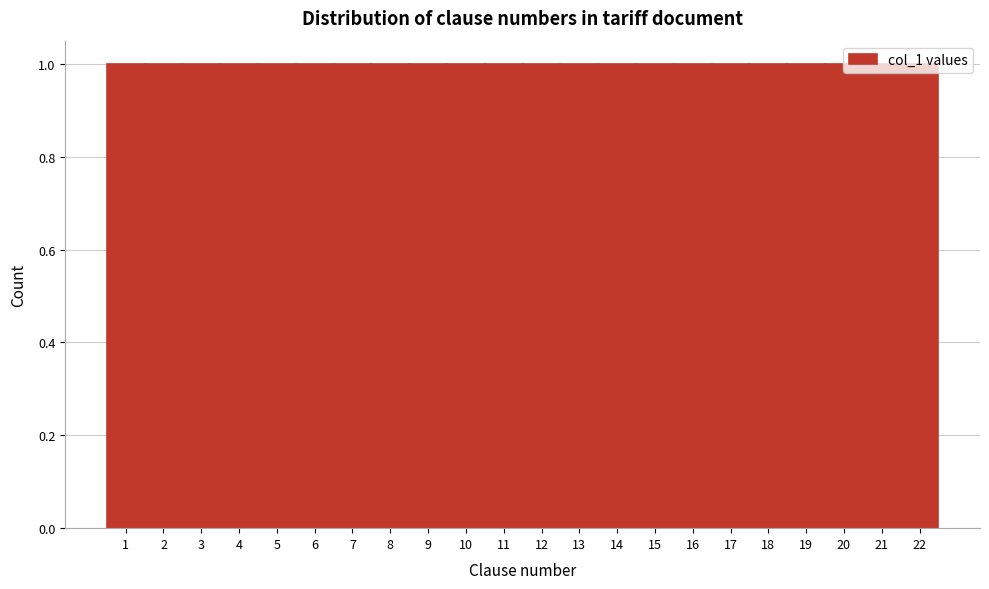

Reading left to right, transcribe this chart: for each bar, give the range it covers on the x-axis and its height. The values are not printed on the chart, so give them approximately, as read against the axis.

0.5 to 1.5: 1
1.5 to 2.5: 1
2.5 to 3.5: 1
3.5 to 4.5: 1
4.5 to 5.5: 1
5.5 to 6.5: 1
6.5 to 7.5: 1
7.5 to 8.5: 1
8.5 to 9.5: 1
9.5 to 10.5: 1
10.5 to 11.5: 1
11.5 to 12.5: 1
12.5 to 13.5: 1
13.5 to 14.5: 1
14.5 to 15.5: 1
15.5 to 16.5: 1
16.5 to 17.5: 1
17.5 to 18.5: 1
18.5 to 19.5: 1
19.5 to 20.5: 1
20.5 to 21.5: 1
21.5 to 22.5: 1